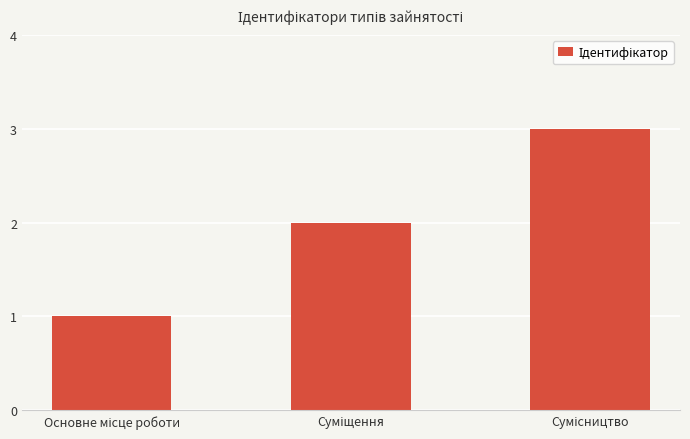

What is the sum of all values?

6